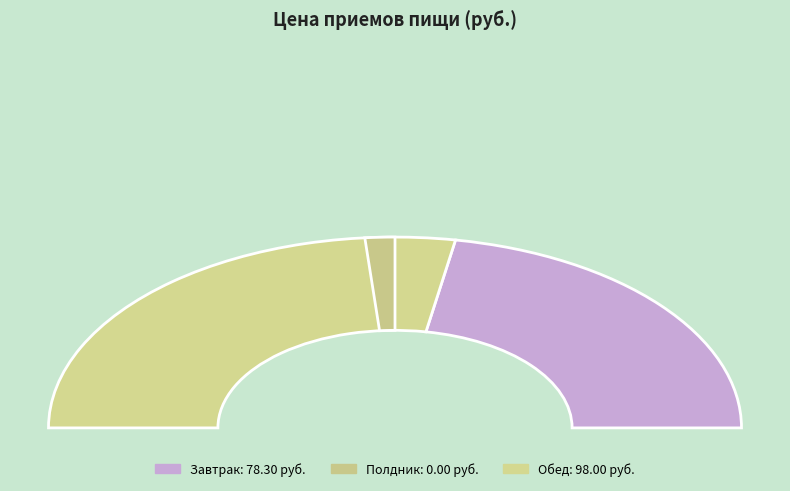

Count the number of slices in the pie.

2